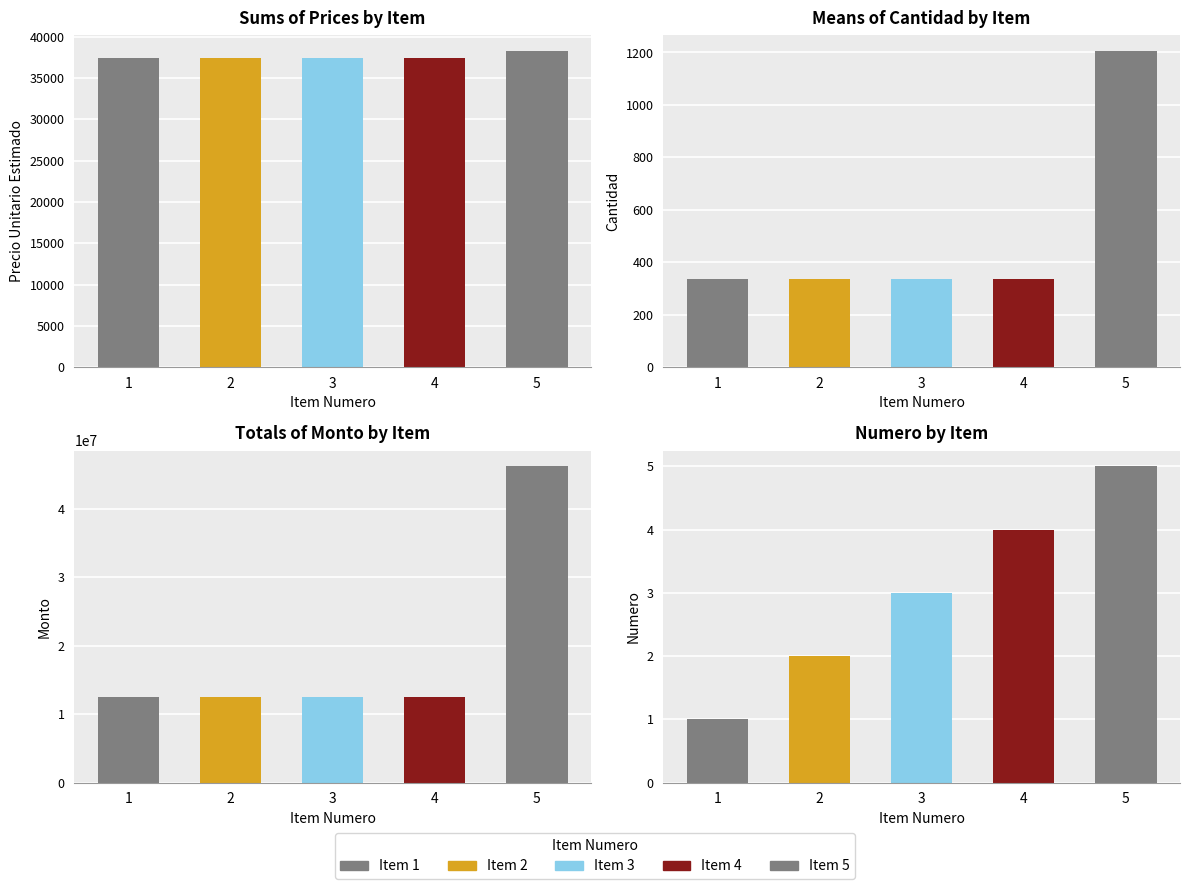

What is the sum of the precio_unitario_estimado values at 4 and 5?

75737.0